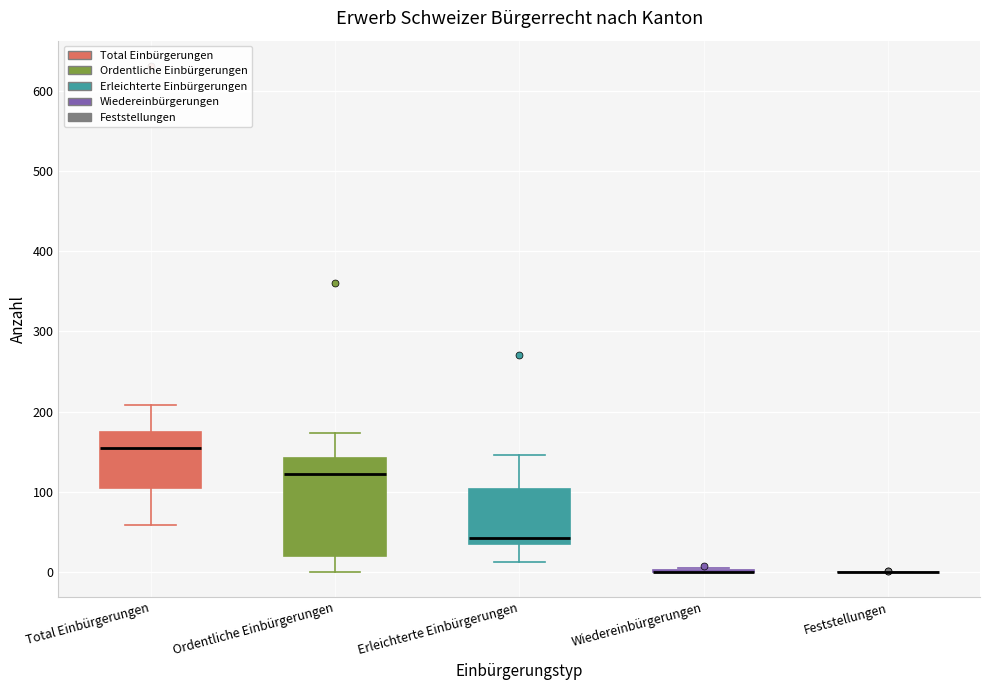

Reading left to right, read every box against the y-axis: the position of its median line, the range the box covers, and the ends of its whiskers. The values are not printed on the chart, so give them approximately, as read against the axis.

Total Einbürgerungen: median 150, box 110 to 180, whiskers 60 to 210
Ordentliche Einbürgerungen: median 120, box 20 to 140, whiskers 0 to 170
Erleichterte Einbürgerungen: median 40 (just above the box's lower edge), box 40 to 100, whiskers 10 to 150
Wiedereinbürgerungen: box collapsed to a line at 0, whiskers 0 to 10
Feststellungen: box collapsed to a line at 0, whiskers 0 to 0